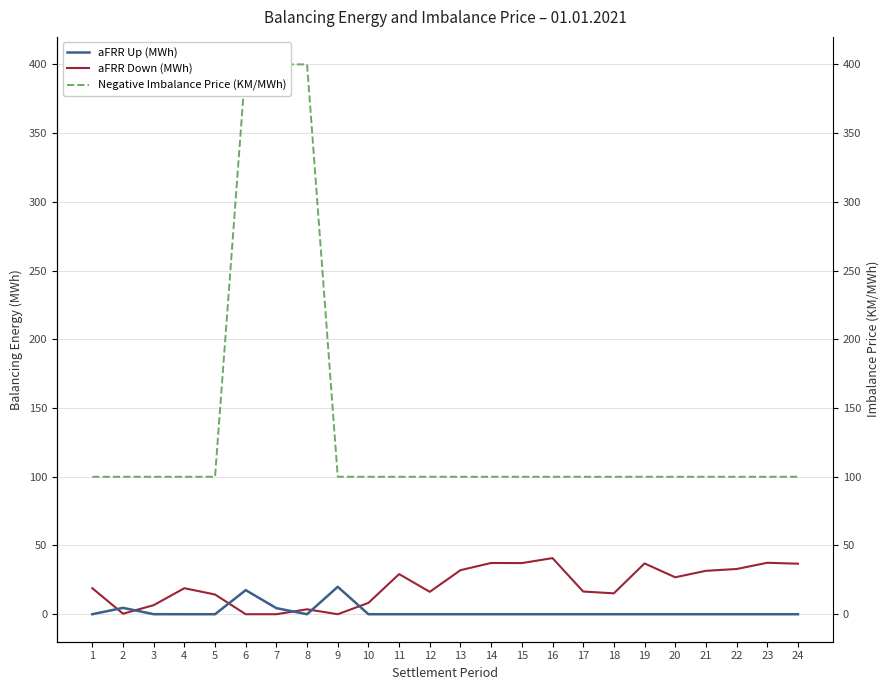

Does the chart display data point markers on the line(s)?

No